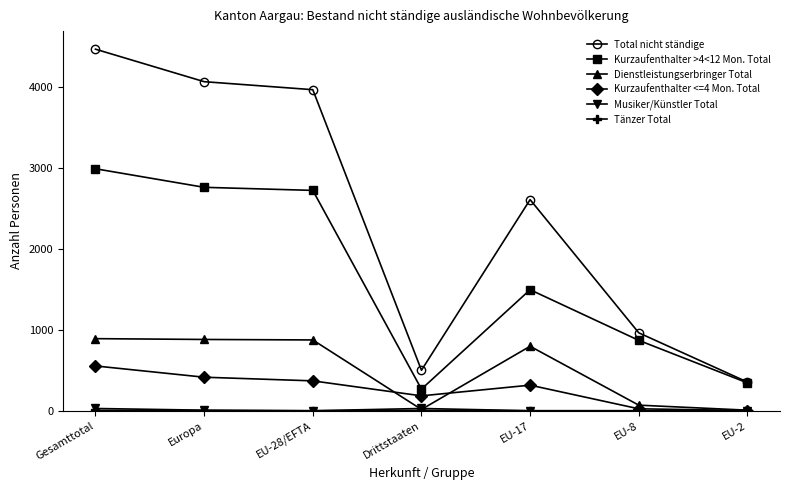

What is the greatest value displayed?

4463